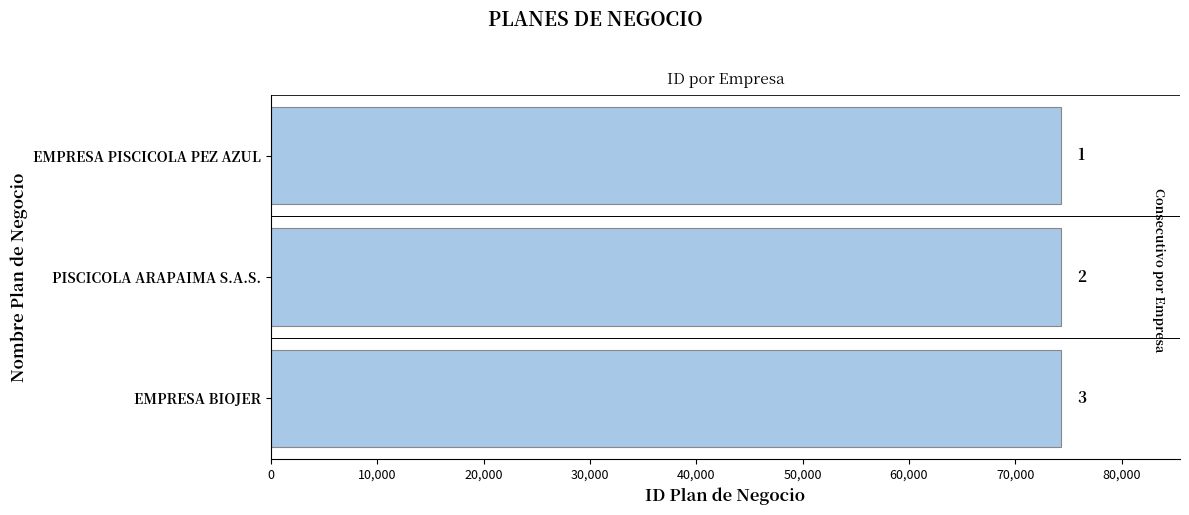

How many bars are there in total?

3